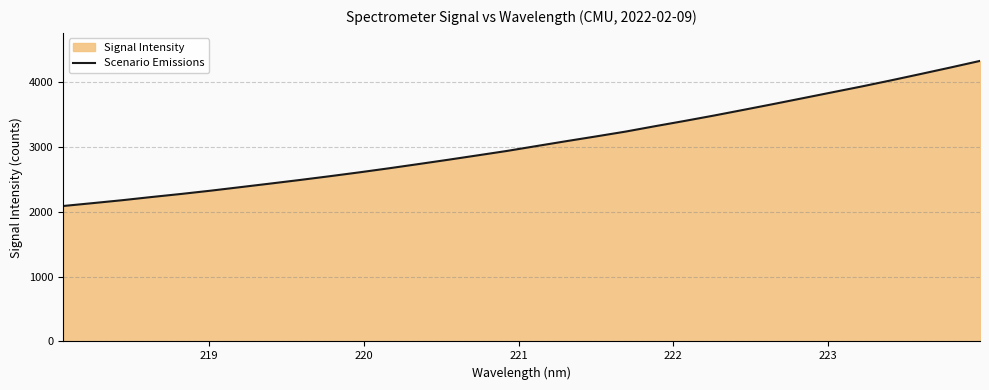

Reading right to left, transcribe all the data shown in this chart.

4320.5	4219.0	4119.8	4022.2	3927.4	3836.9	3746.1	3655.6	3567.1	3479.5	3395.8	3314.8	3231.5	3157.1	3084.3	3009.7	2934.4	2865.7	2797.6	2731.5	2666.4	2604.0	2544.4	2487.0	2431.6	2377.2	2323.0	2272.5	2225.1	2175.5	2130.3	2086.2